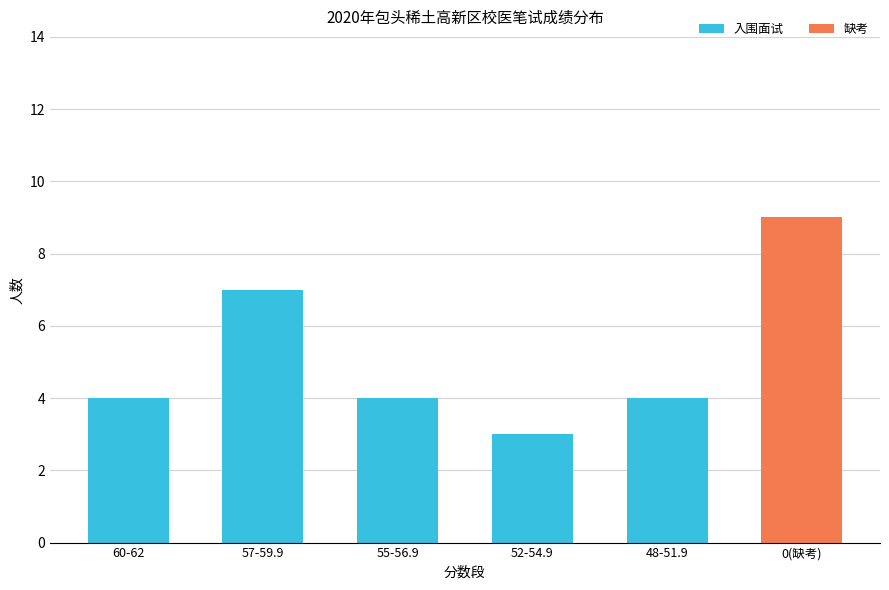

What is the total value across all series at 52-54.9?

3